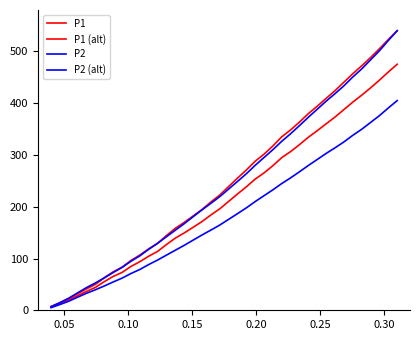

What is the maximum value for P2?

540.0